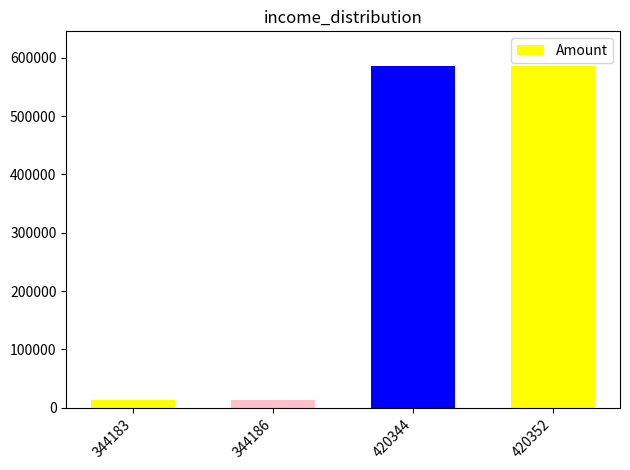

What is the value of the 3rd bar from the left?

586861.6